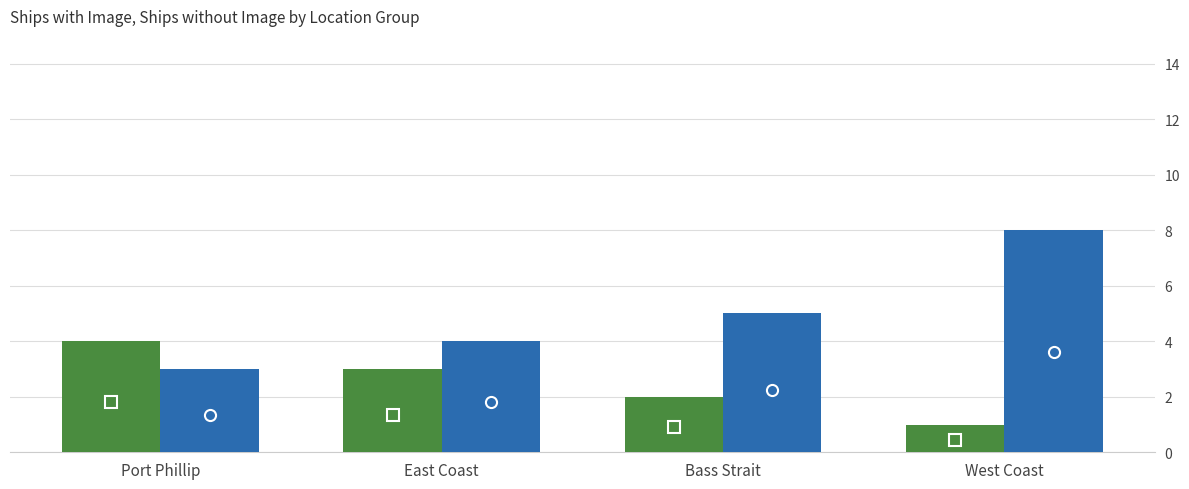

What is the maximum value shown in the chart?

8